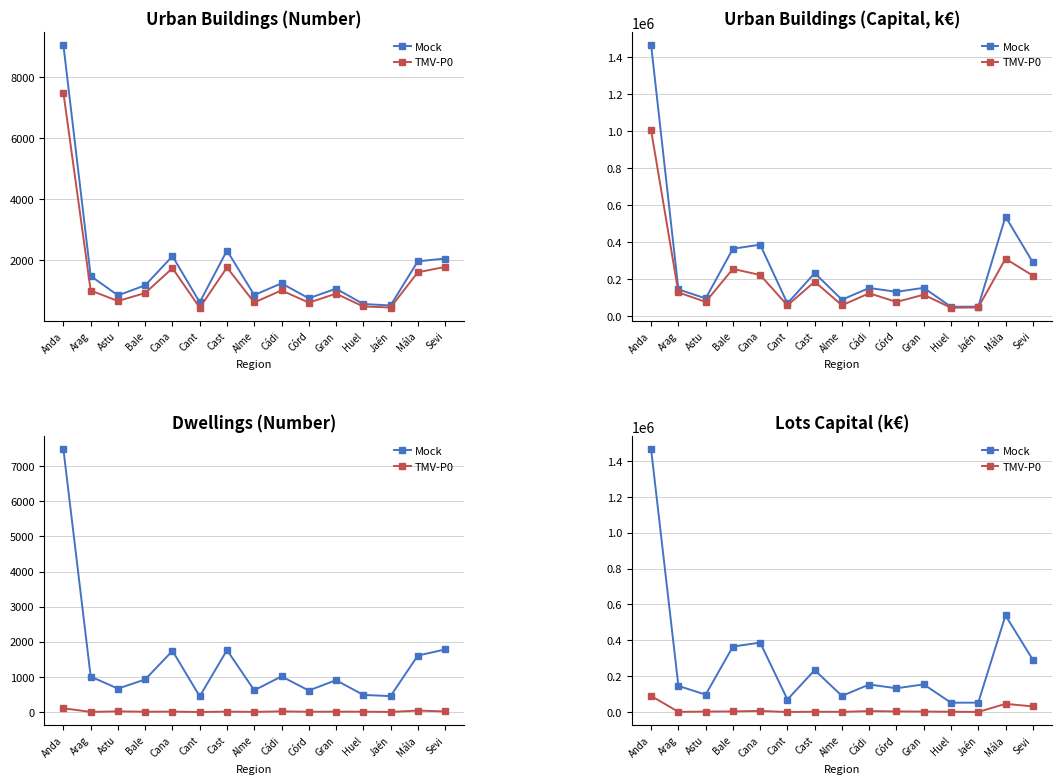

At which label is TMV-P0 closest to 44864?

Mála